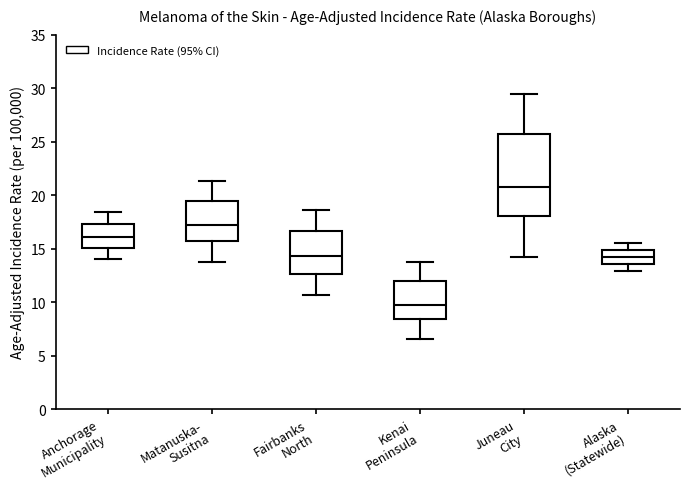

Which box is the tallest, from its lower edge to its upper edge?

Juneau City